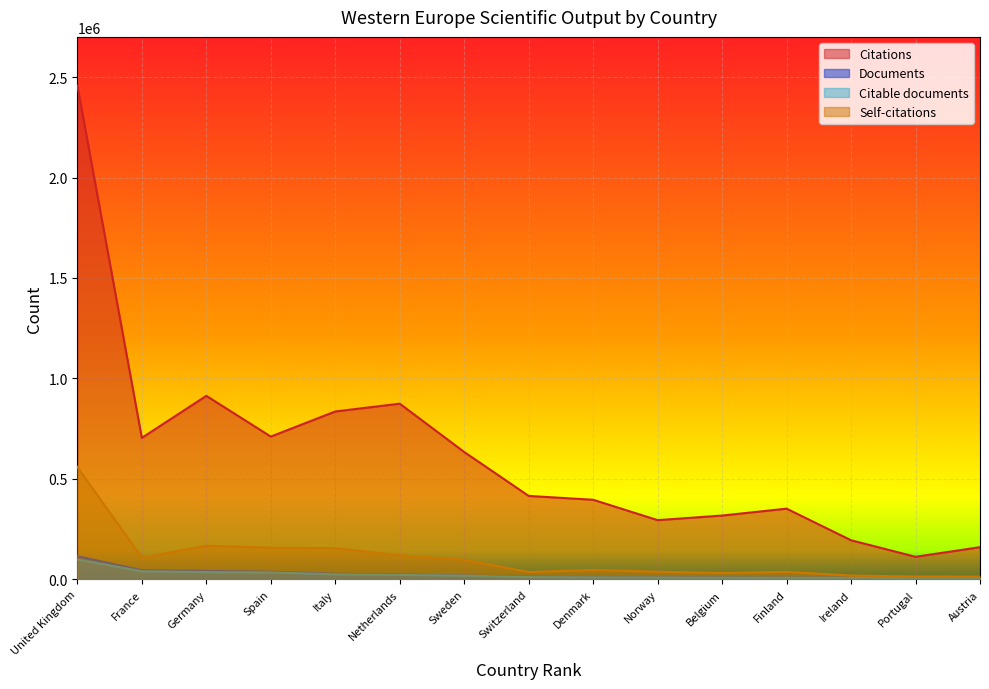

What is the average value of the Documents series?

25682